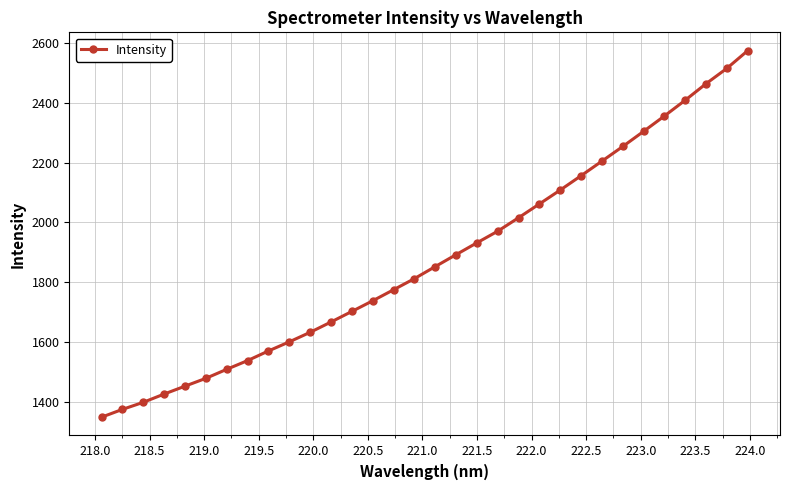

What is the difference between the second highest and second lowest values?

1139.6